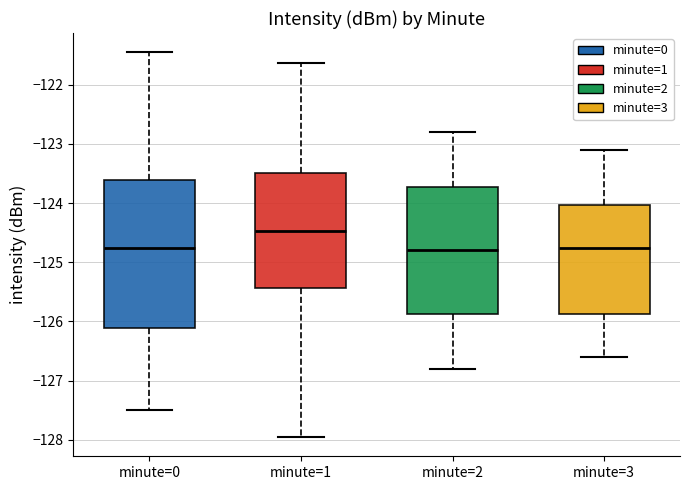

Where does the median line of the box for minute=1 sit on the y-axis? The values are not printed on the chart, so give them approximately, as read against the axis.

-124.5